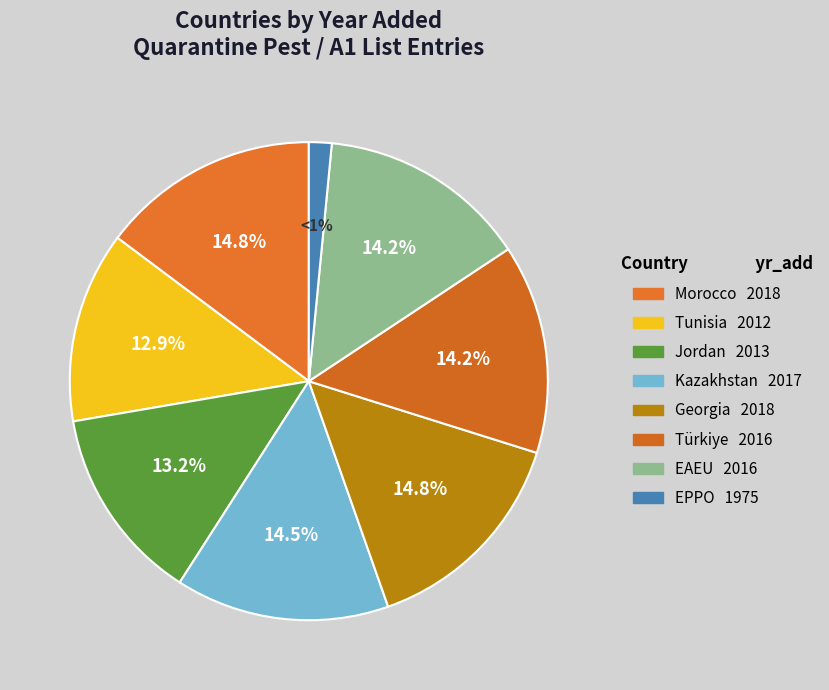

Which has a higher value, Tunisia or Kazakhstan?

Kazakhstan